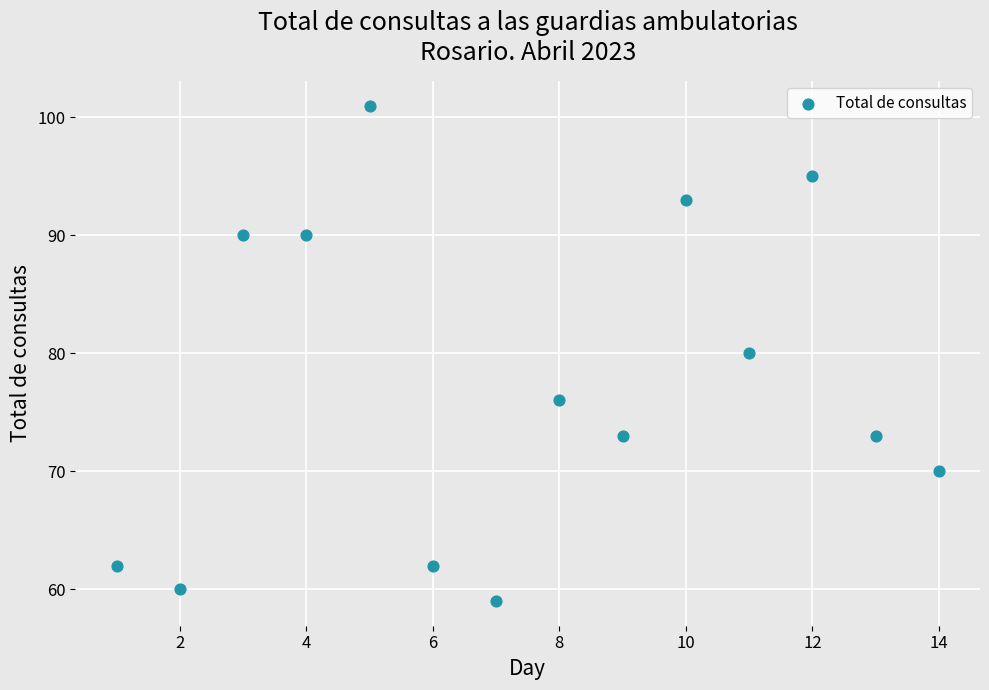

What is the range of X values (max minus min)?

13